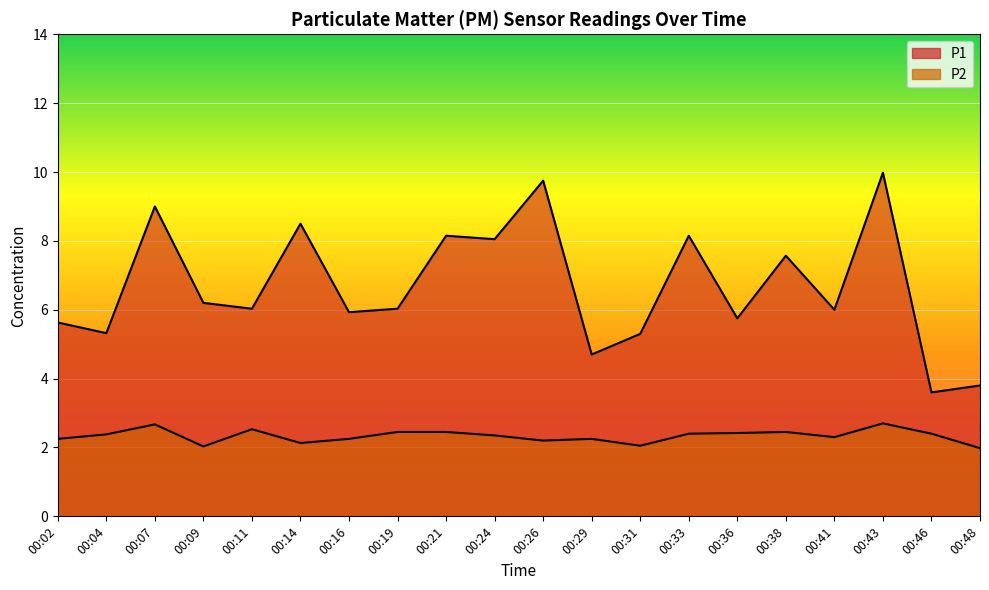

Reading left to right, extract all data points from this chart.

P1: 5.6	5.3	9.0	6.2	6.0	8.5	5.9	6.0	8.2	8.1	9.8	4.7	5.3	8.2	5.8	7.6	6.0	10.0	3.6	3.8
P2: 2.2	2.4	2.7	2.0	2.5	2.1	2.2	2.5	2.5	2.4	2.2	2.2	2.0	2.4	2.4	2.5	2.3	2.7	2.4	2.0